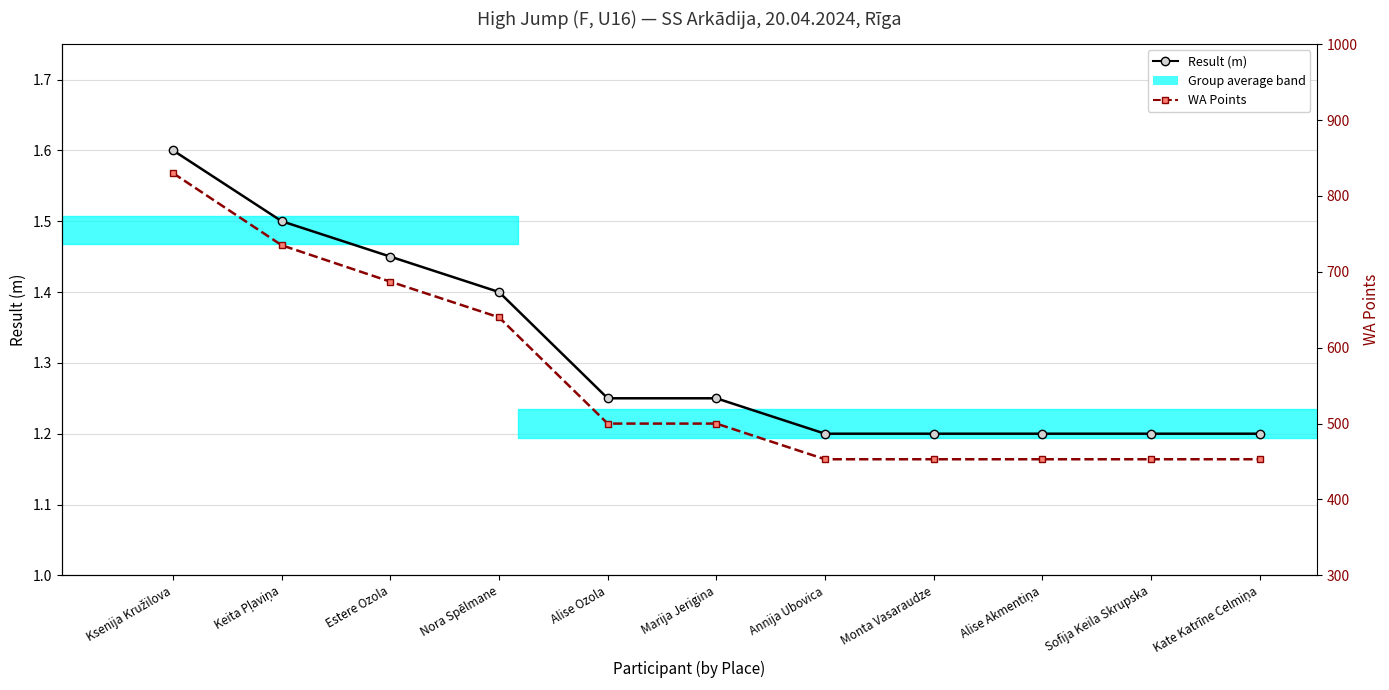

What is the difference between the maximum and second lowest values in the Result (m) series?

0.4